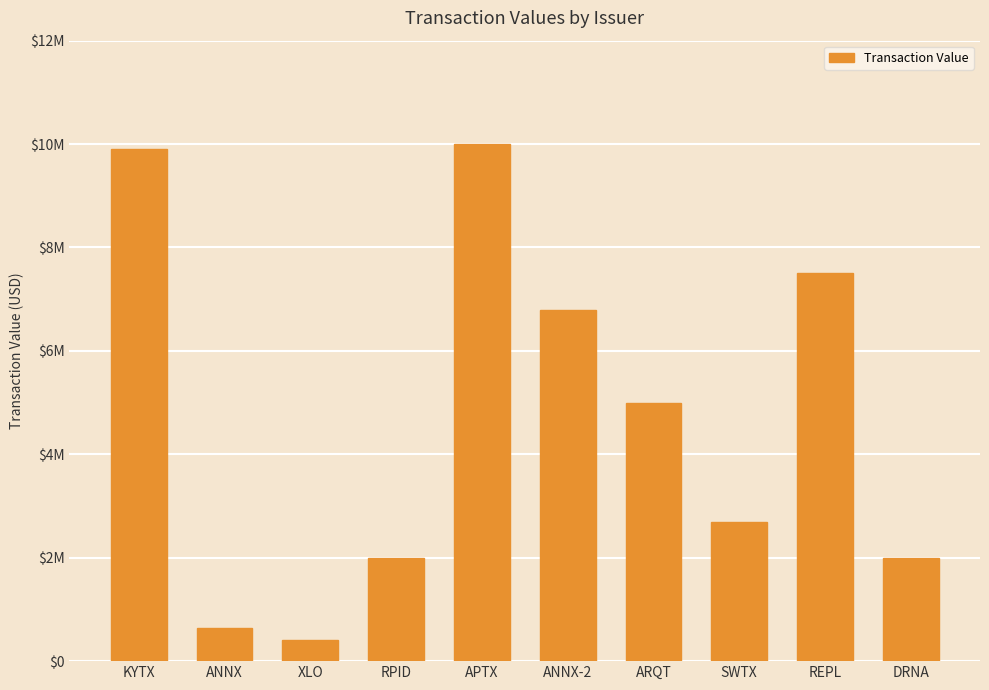

Reading right to left, transcribe all the data shown in this chart.

DRNA=1995000	REPL=7500000	SWTX=2700000	ARQT=4999989	ANNX-2=6800000	APTX=9999999	RPID=2000000	XLO=410161	ANNX=639720	KYTX=9900000